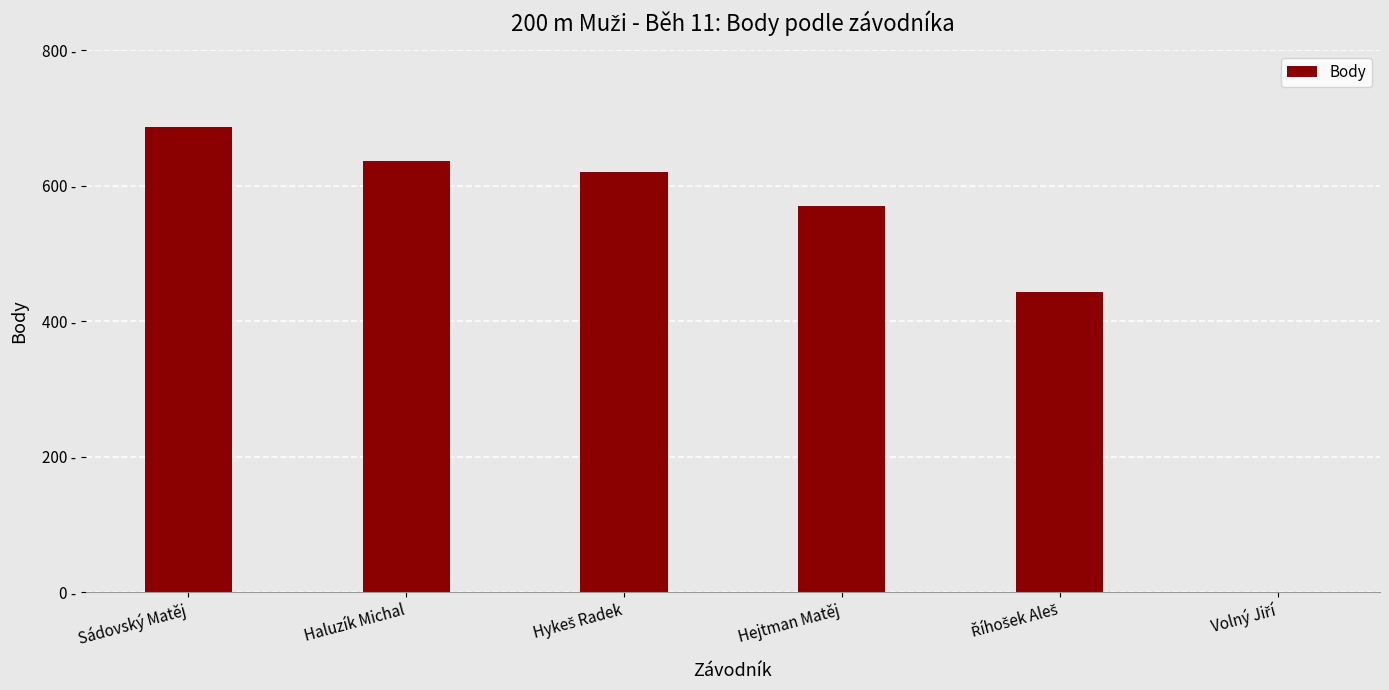

What value does the data have at Hykeš Radek?

620